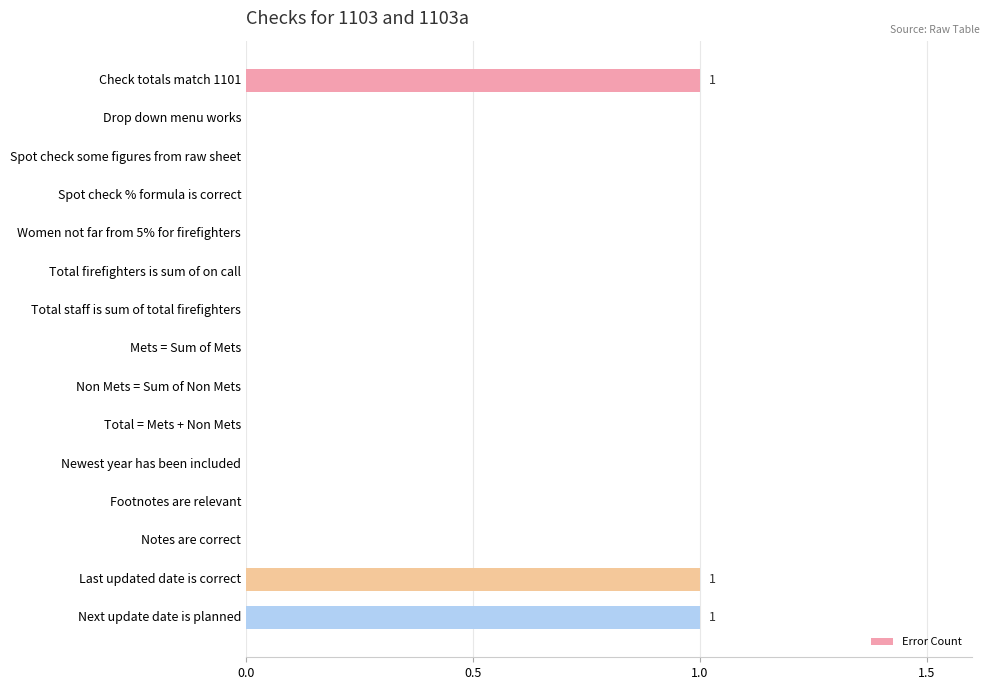

The chart shows a value of -1 at Newest year has been included. True or false?

False